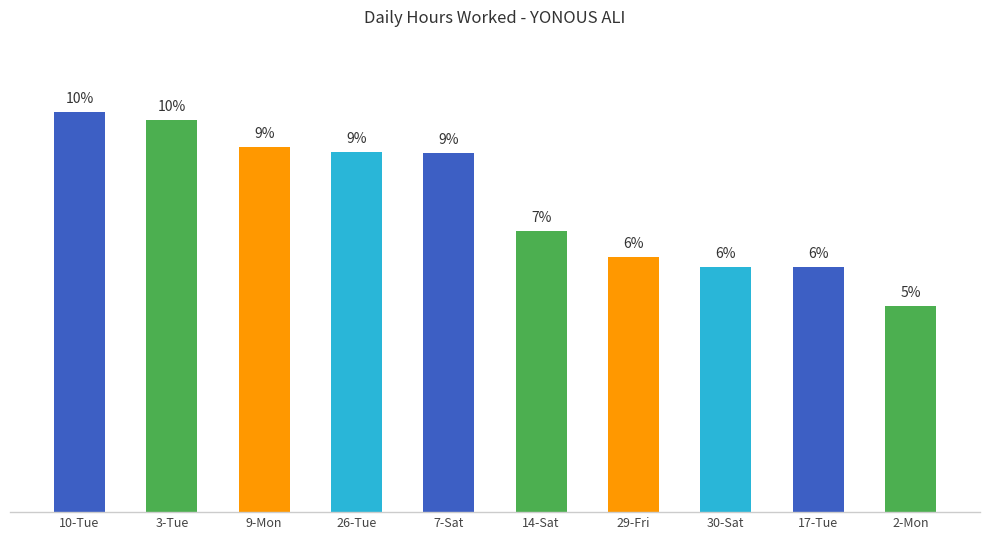

At which category does the chart reach its peak across all series?

10-Tue